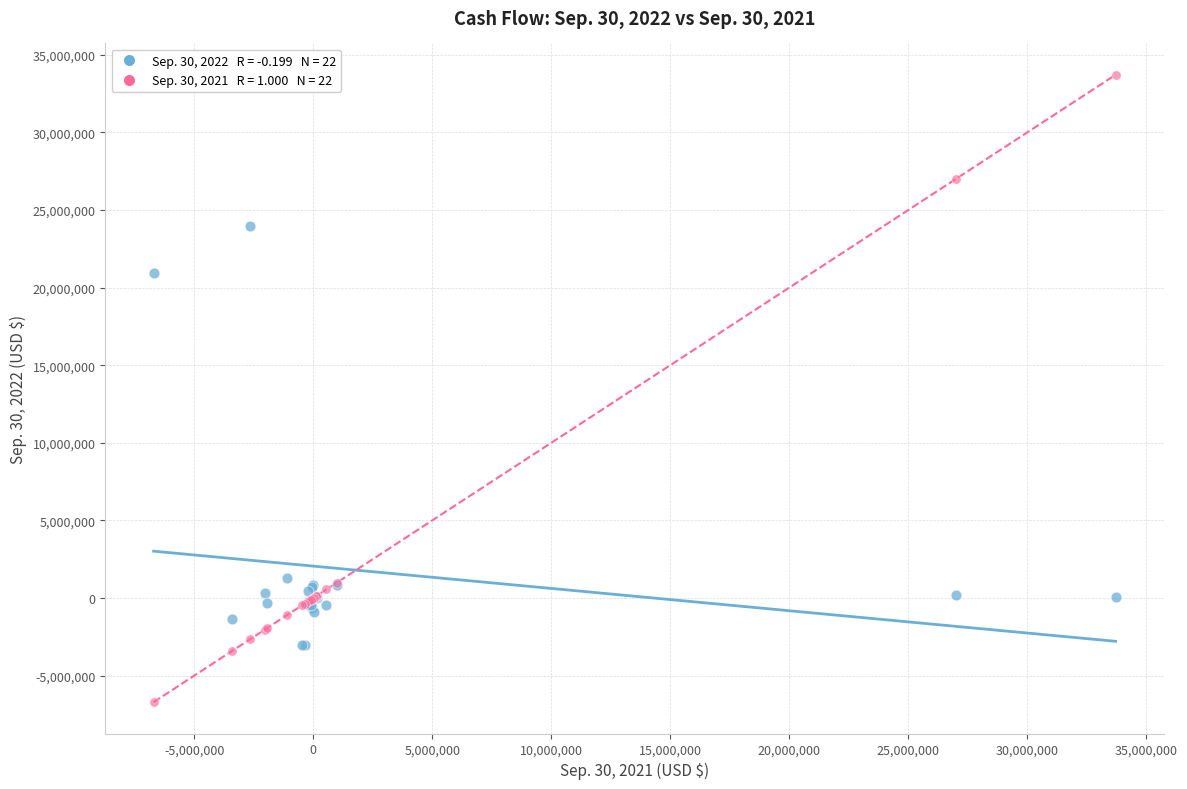

Across all series, what Y value is closest to 13499938?

20922948